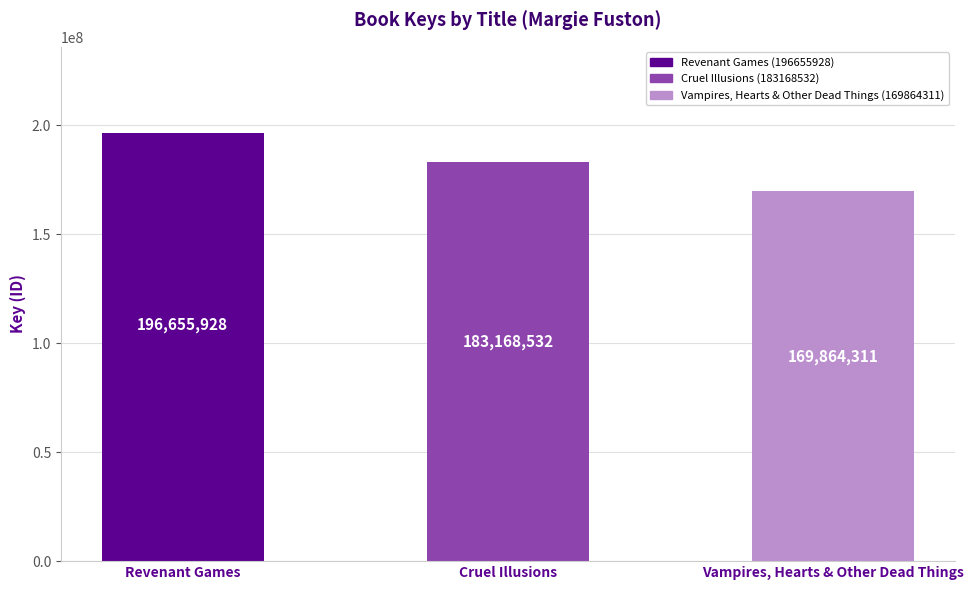

How many categories are shown in the chart?

3